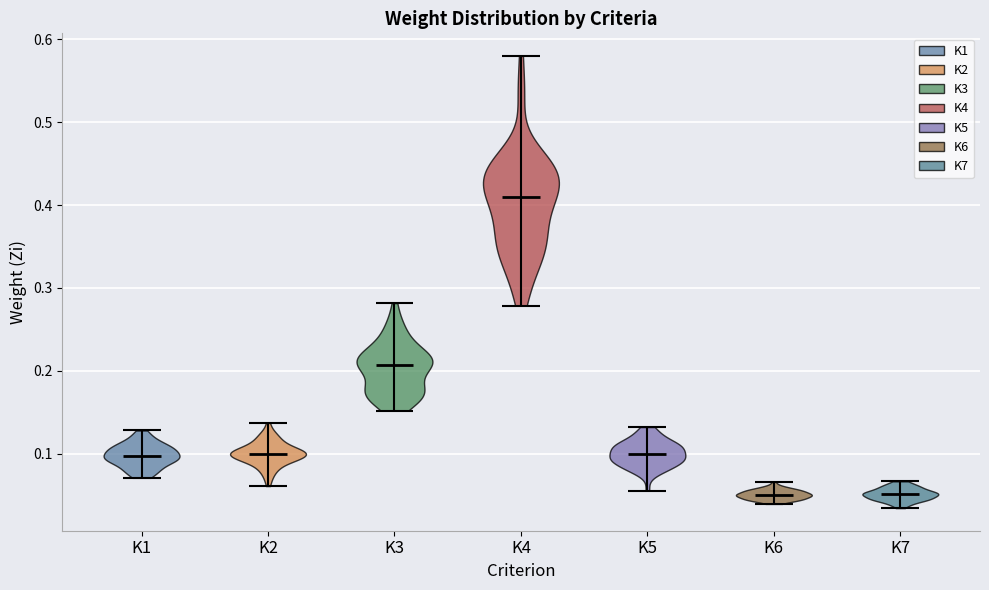

Reading left to right, read every violin against the y-axis: where its median line is, and the lowest and highest points it reaches. The values are not printed on the chart, so give them approximately, as read against the axis.

K1: median line 0.10, lowest point 0.07, highest point 0.13
K2: median line 0.10, lowest point 0.06, highest point 0.14
K3: median line 0.21, lowest point 0.15, highest point 0.28
K4: median line 0.41, lowest point 0.28, highest point 0.58
K5: median line 0.10, lowest point 0.06, highest point 0.13
K6: median line 0.05, lowest point 0.04, highest point 0.07
K7: median line 0.05, lowest point 0.03, highest point 0.07